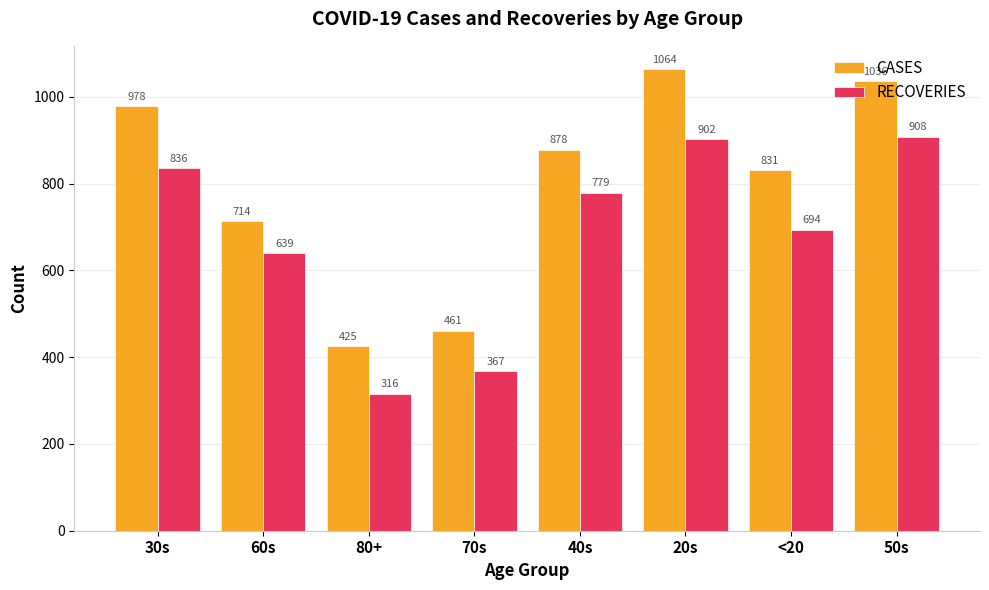

How many bars are there in each group?

2